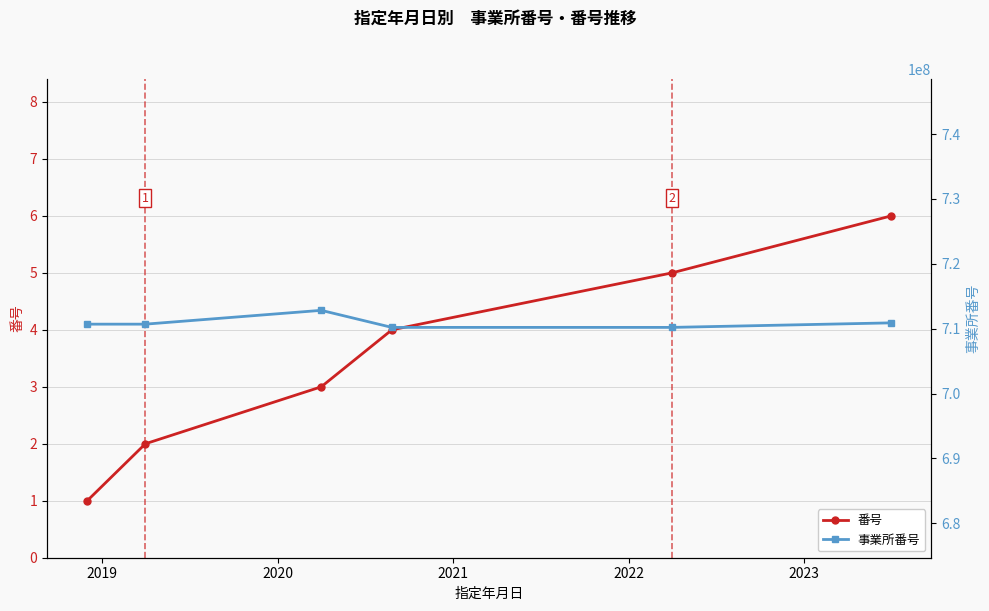

Which series has the largest range (max minus min)?

事業所番号